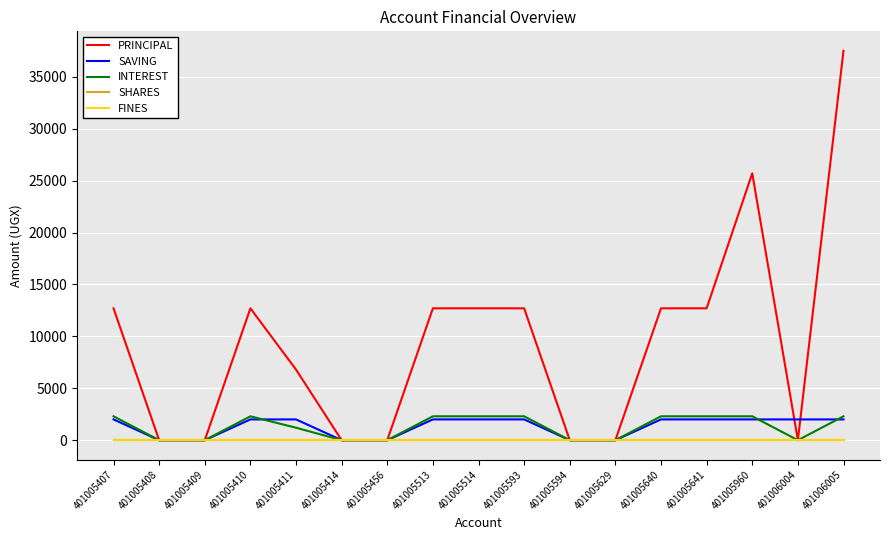

Which series has the largest range (max minus min)?

PRINCIPAL